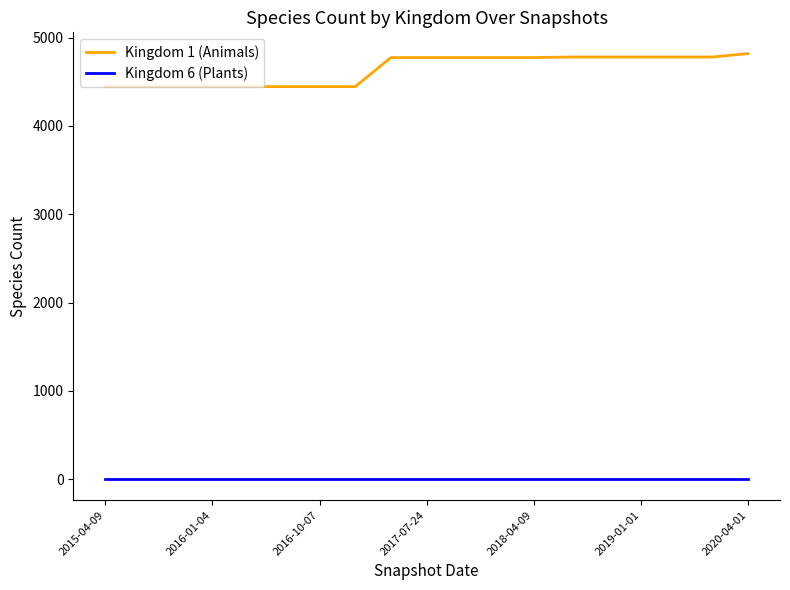

Which series has the largest total across all categories?

Kingdom 1 (Animals)